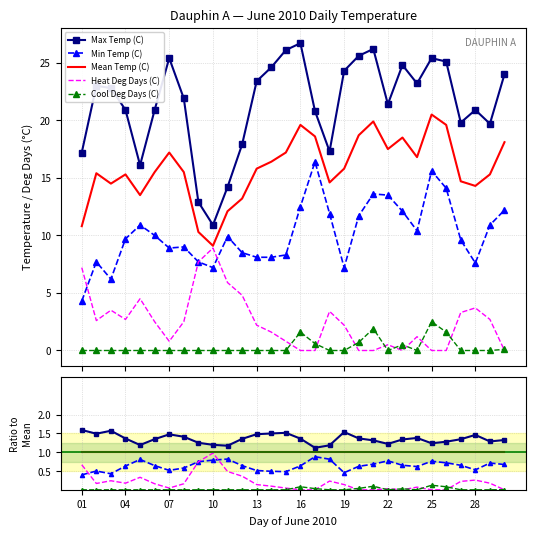

Is this an area chart (filled region under the line)?

No